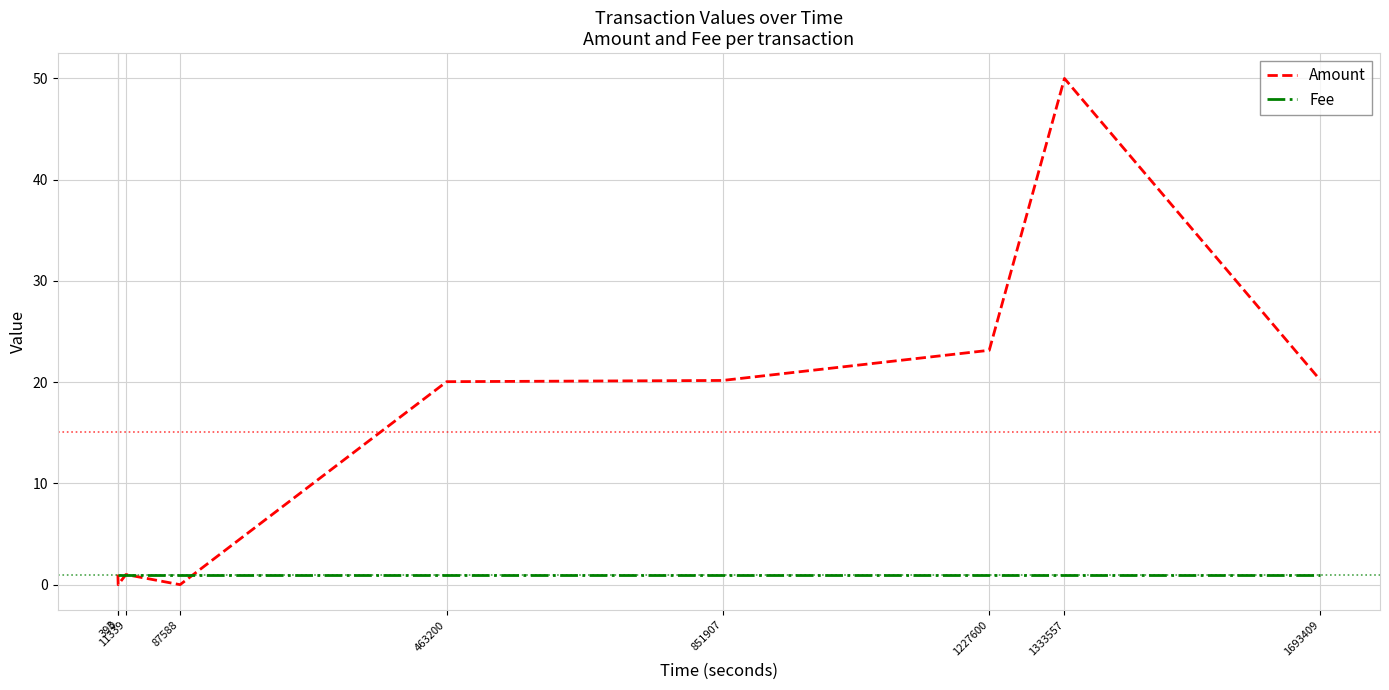

How many lines are shown in the chart?

2